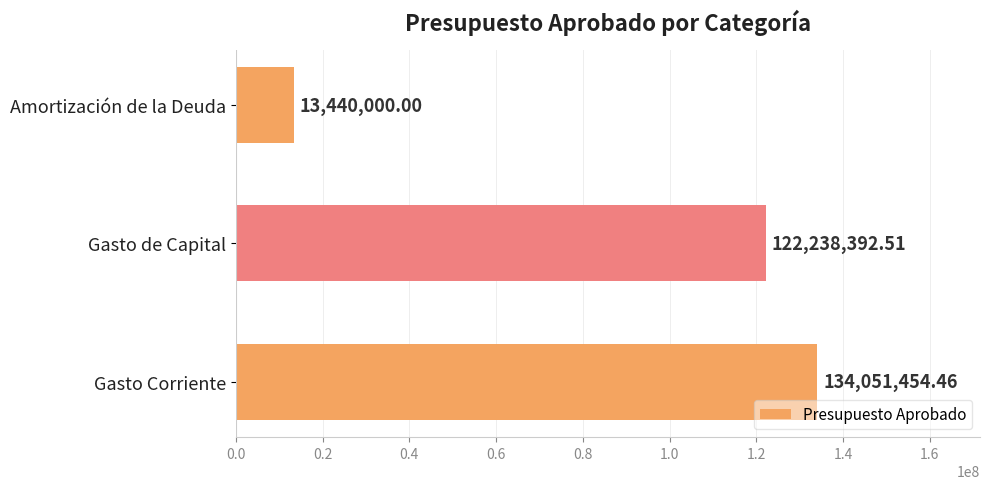

Rank the categories by value from highest to lowest.

Gasto Corriente, Gasto de Capital, Amortización de la Deuda